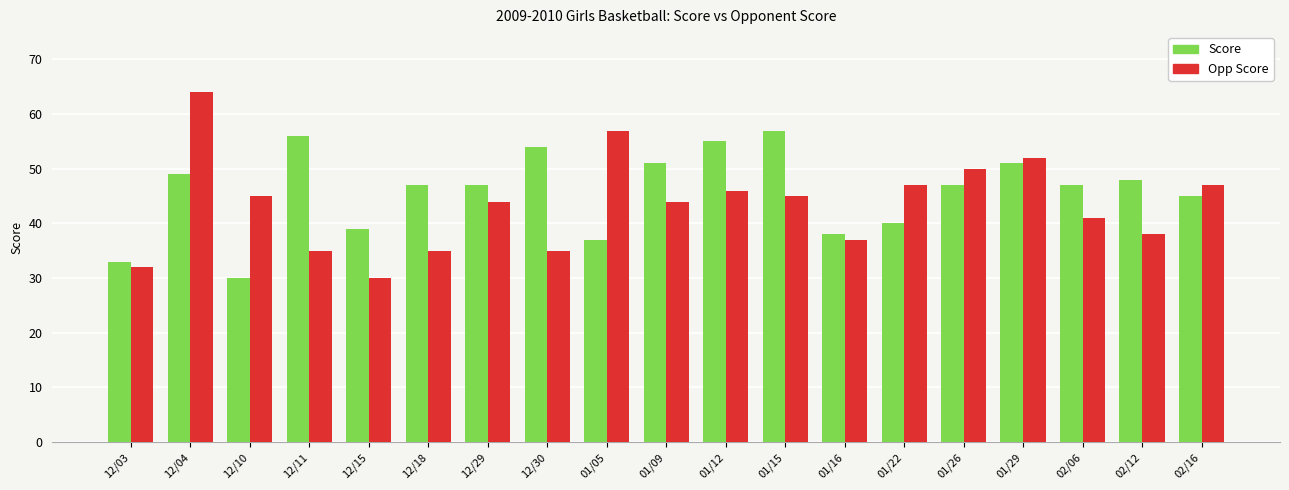

What is the total value across all series at 01/29?

103